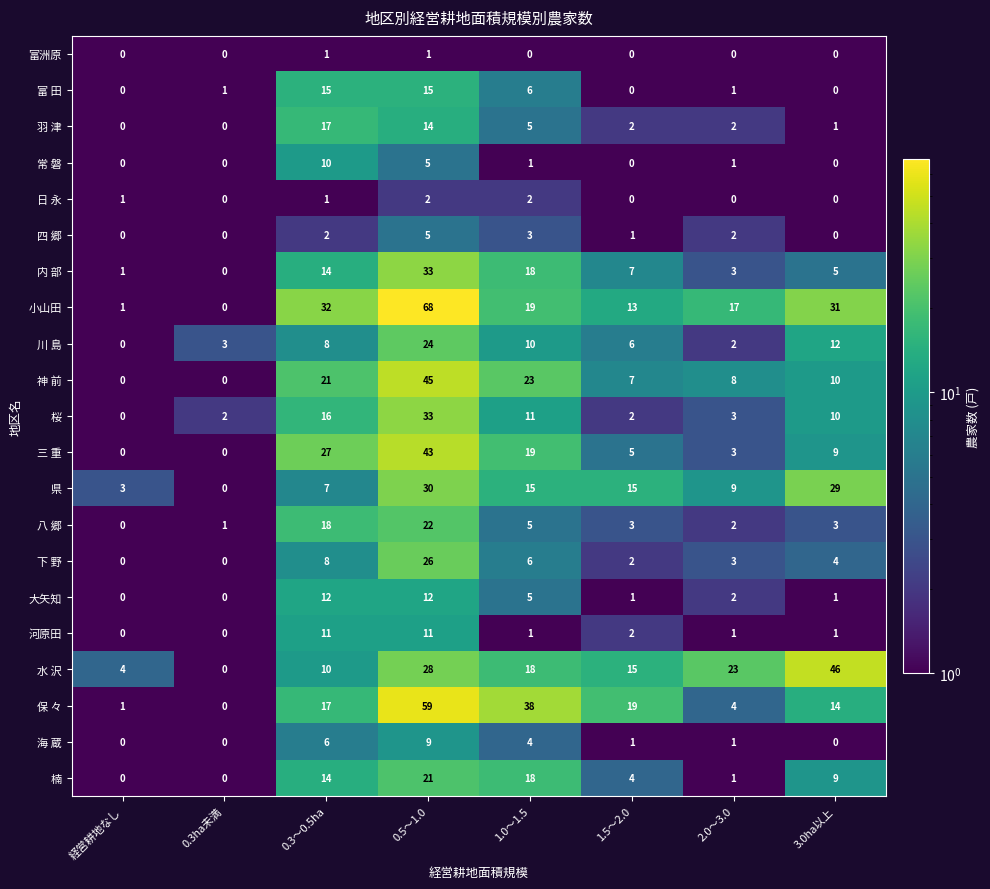

Which series has the largest total across all categories?

小山田